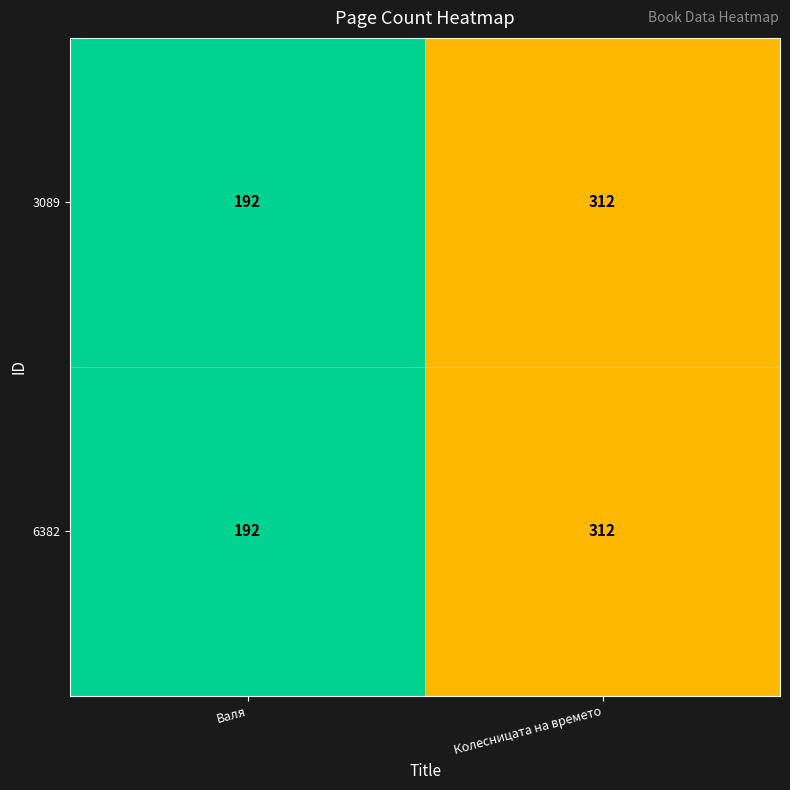

Reading left to right, what are all the values shown in this chart?

3089: 192	312
6382: 192	312